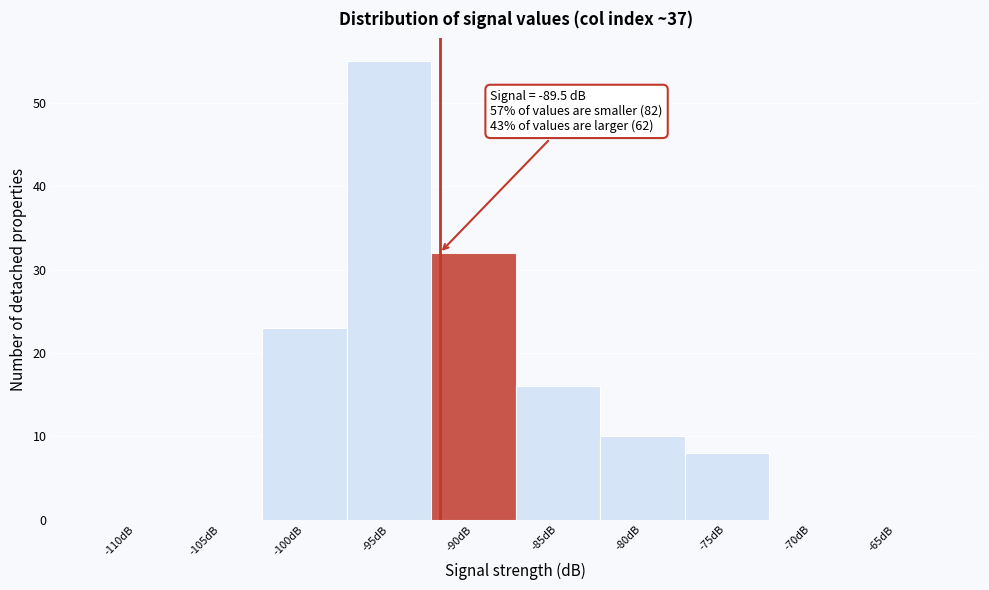

Reading left to right, transcribe all the data shown in this chart.

-110dB=0	-105dB=0	-100dB=23	-95dB=55	-90dB=32	-85dB=16	-80dB=10	-75dB=8	-70dB=0	-65dB=0